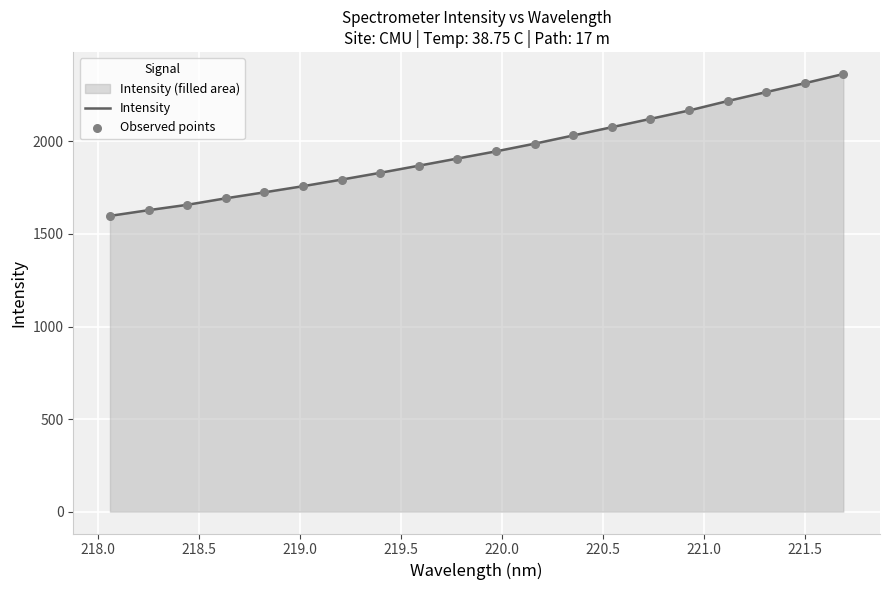

Which series reaches the maximum Y coordinate?

Intensity